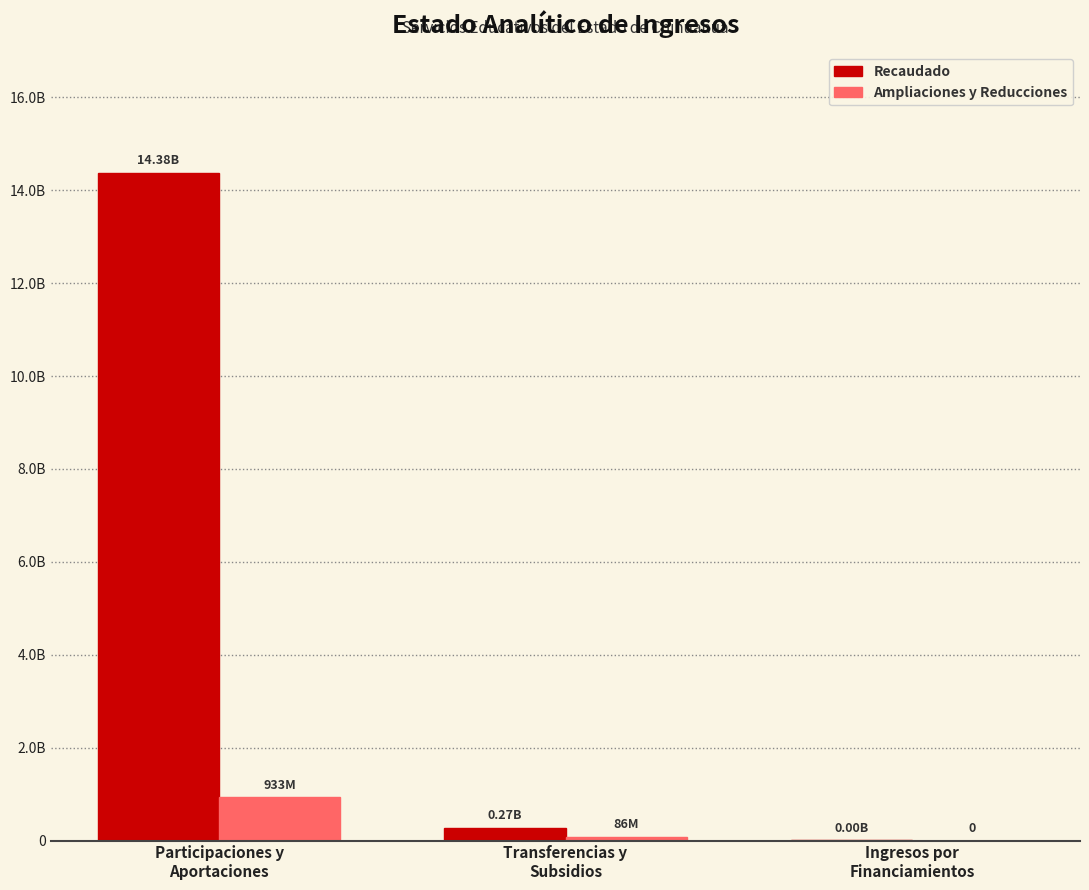

Which category has the lowest value in the Recaudado series?

Ingresos por
Financiamientos